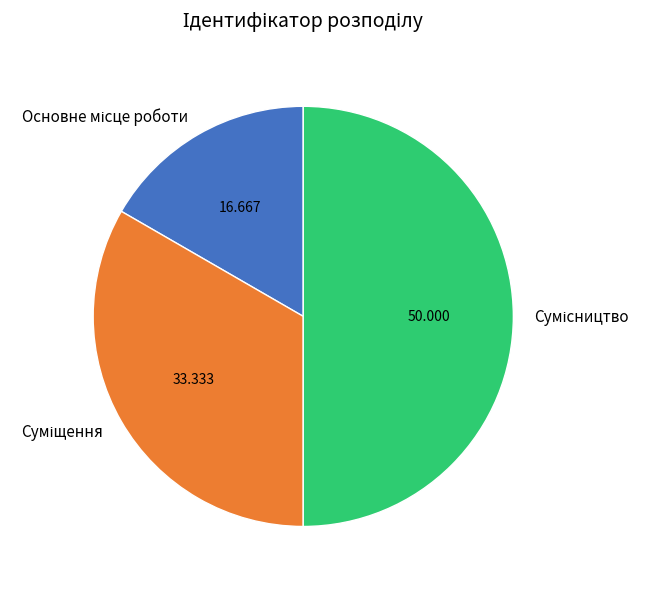

What is the largest slice in the pie chart?

Сумісництво